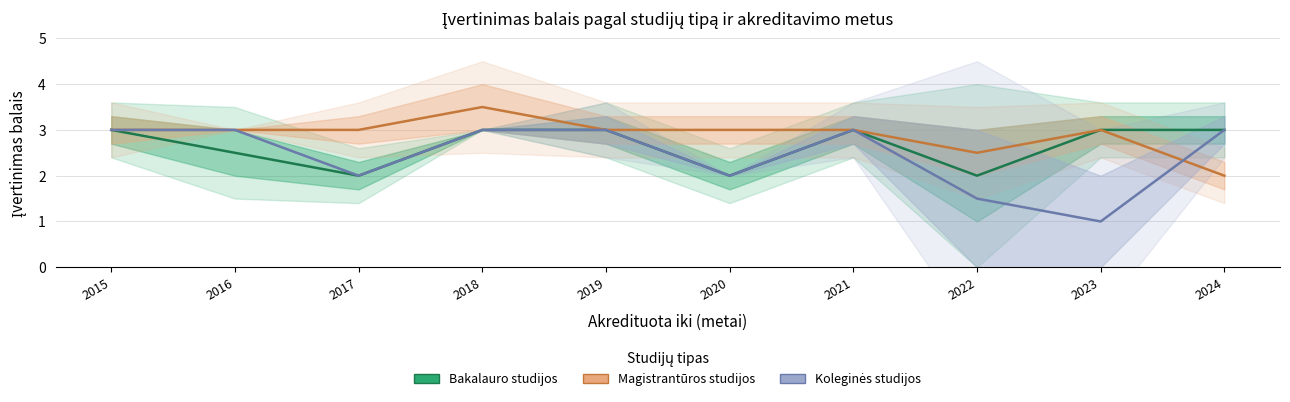

True or false: Bakalauro studijos and Magistrantūros studijos cross at least once.

False